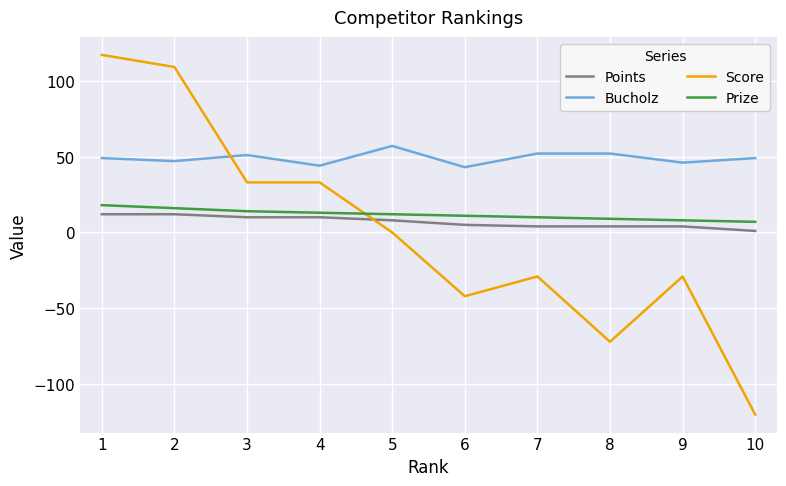

What is the sum of the Bucholz values at 2 and 1?

96